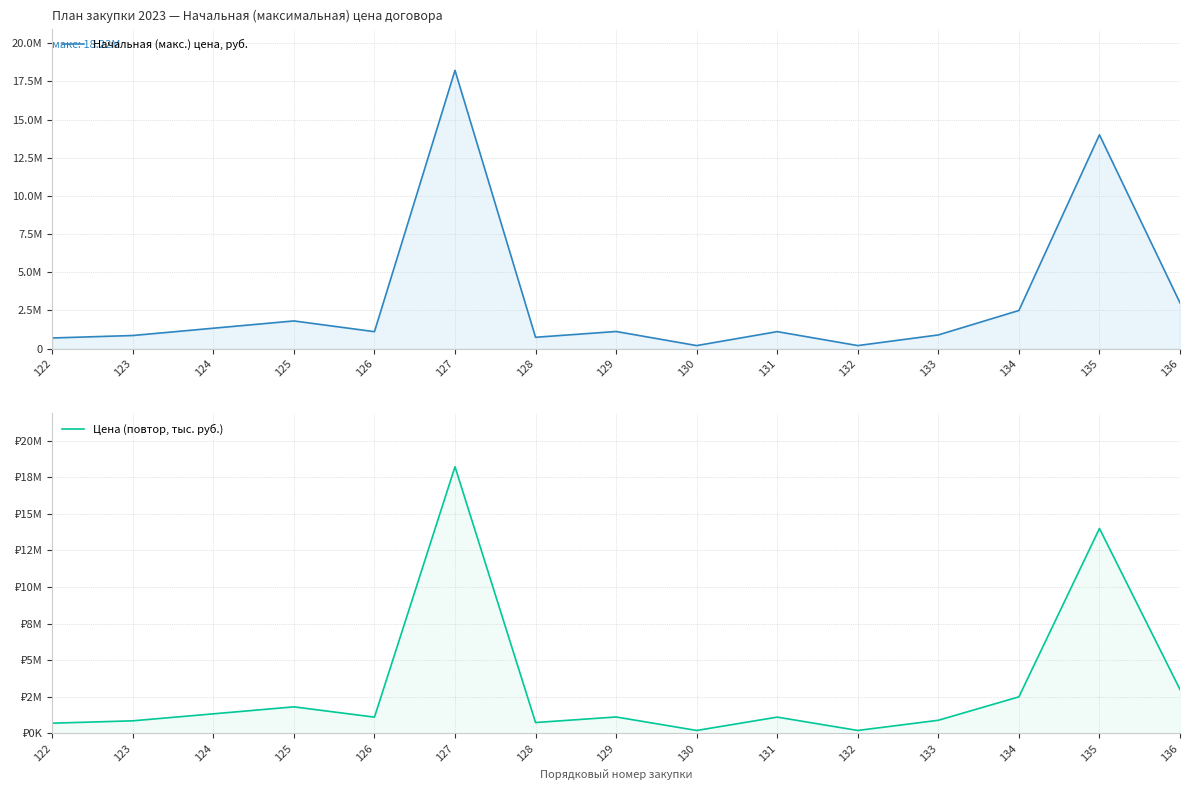

List the series in order of their peak value, highest first.

Начальная (макс.) цена, руб., Цена (повтор, тыс. руб.)